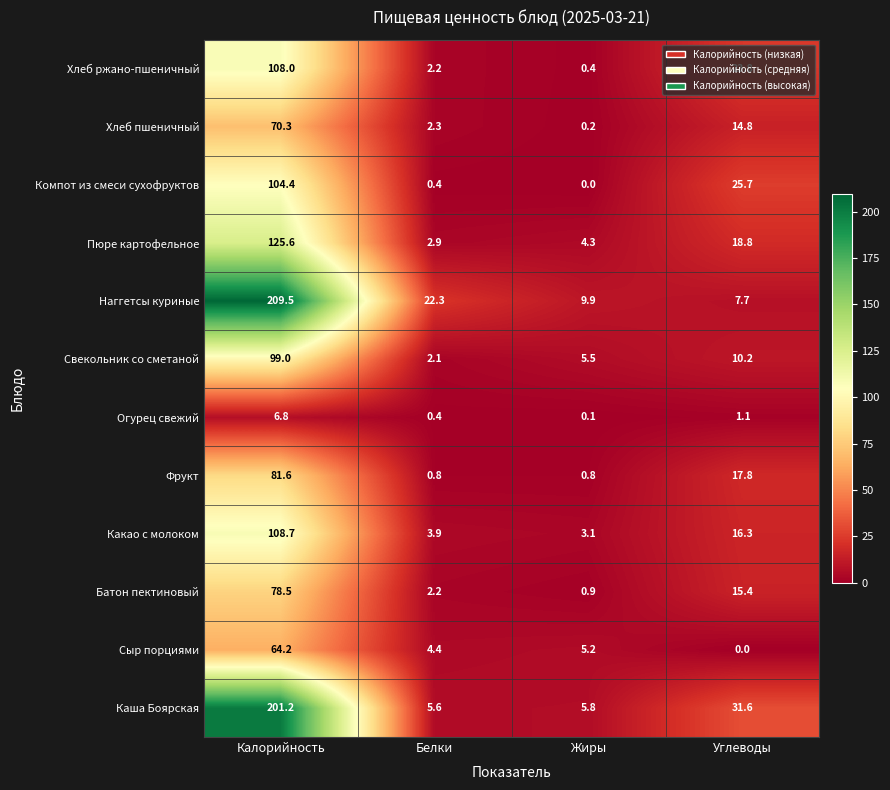

True or false: Огурец свежий has a value of 6.8 at Калорийность.

True